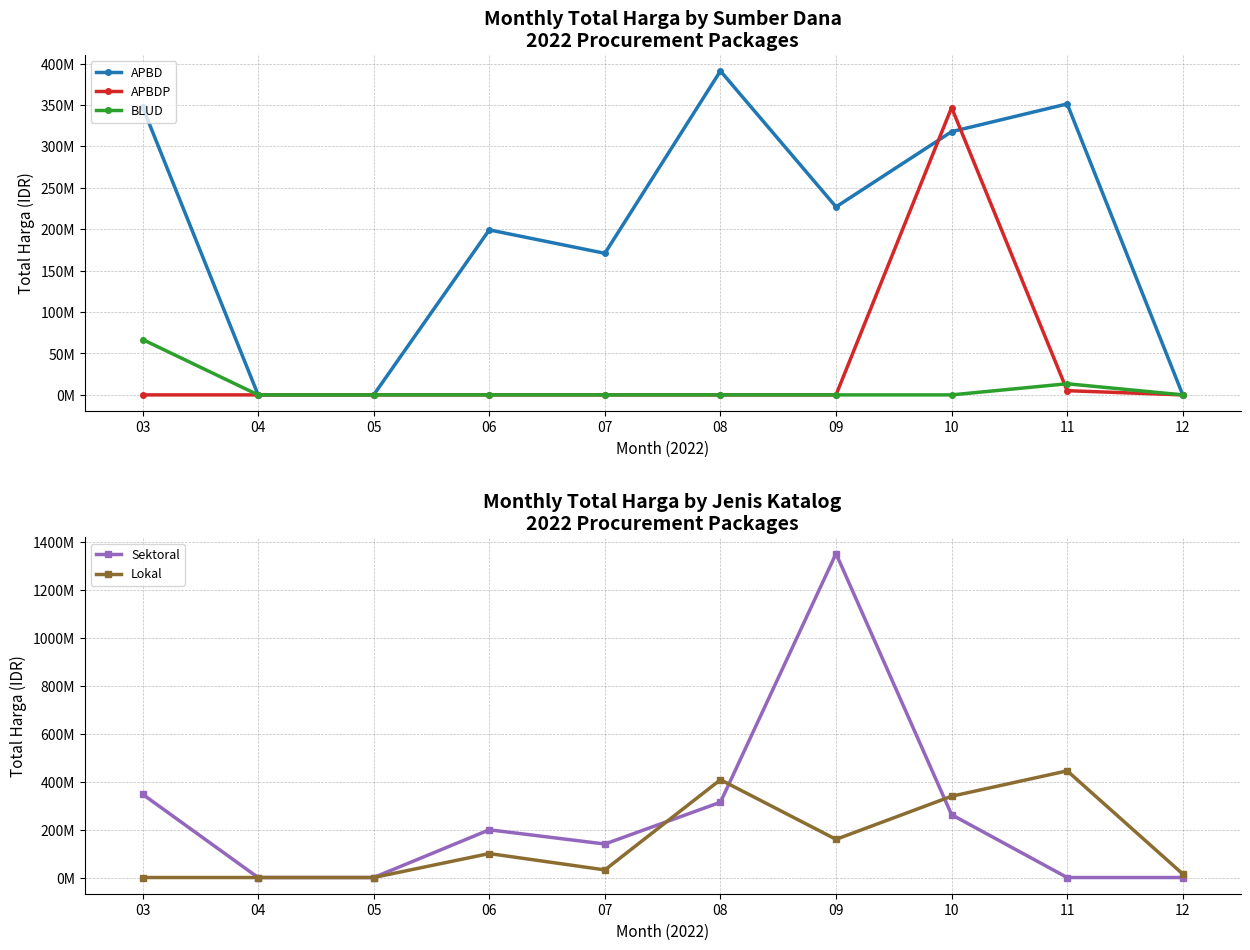

Which series has the largest total across all categories?

Sektoral